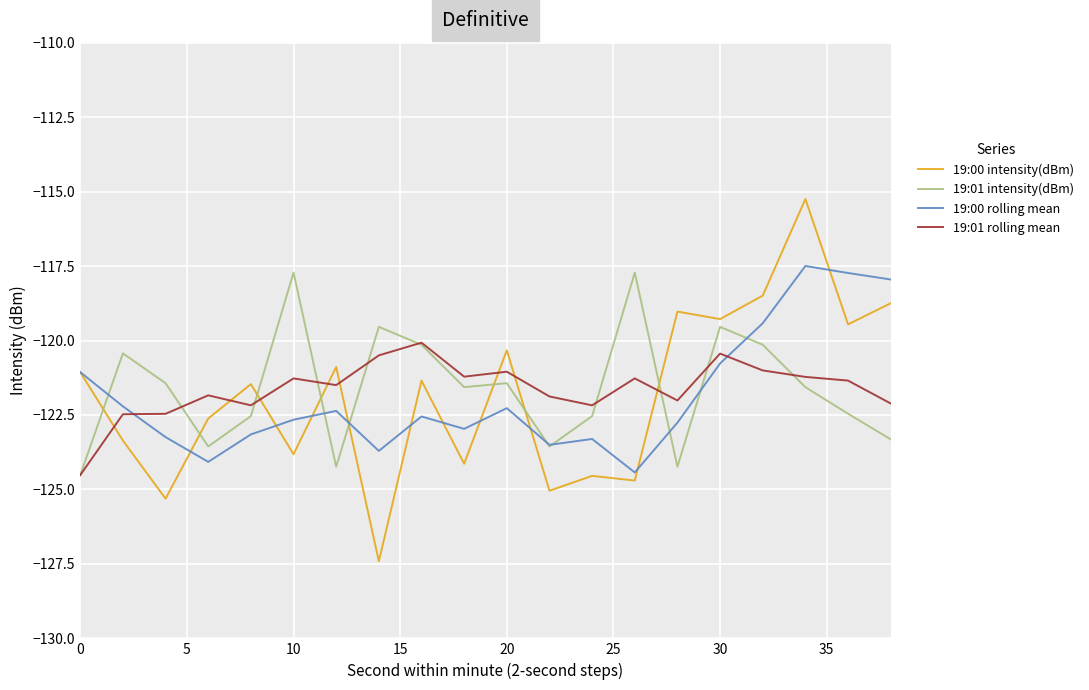

How many lines are shown in the chart?

4